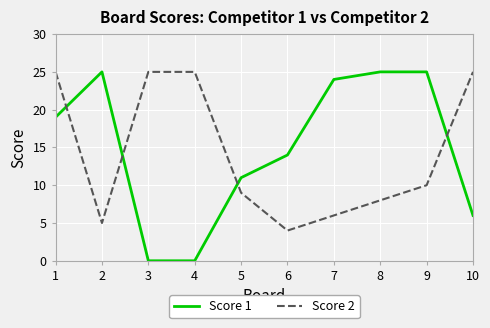

What is the maximum value for Score 1?

25